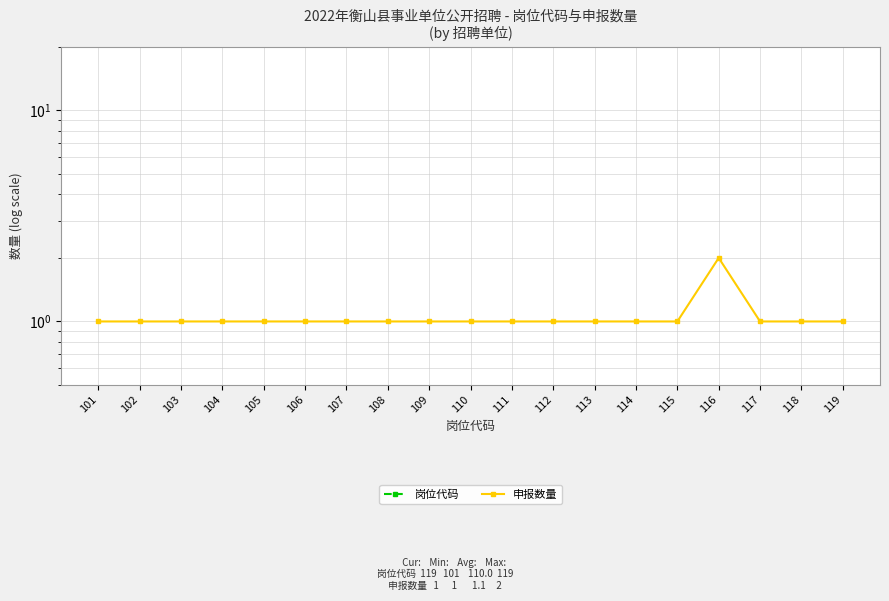

What is the difference between the maximum and second lowest values in the 申报数量 series?

1